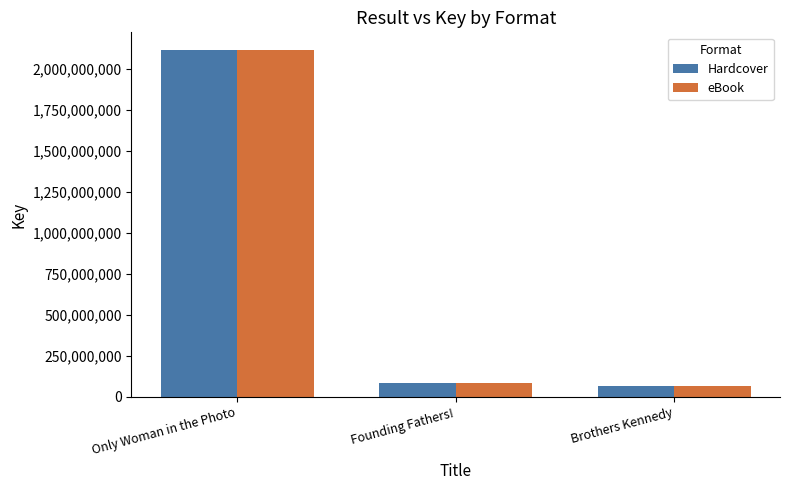

How many categories are shown in the chart?

3